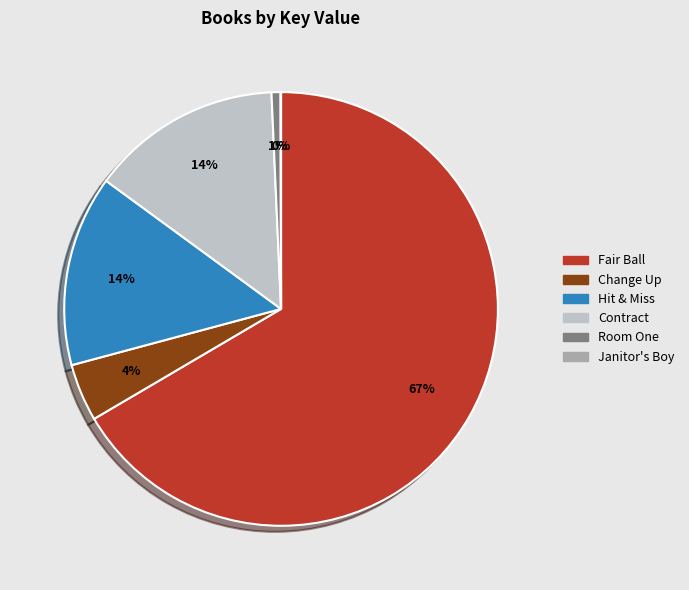

Which category has the biggest portion of the pie?

Fair Ball